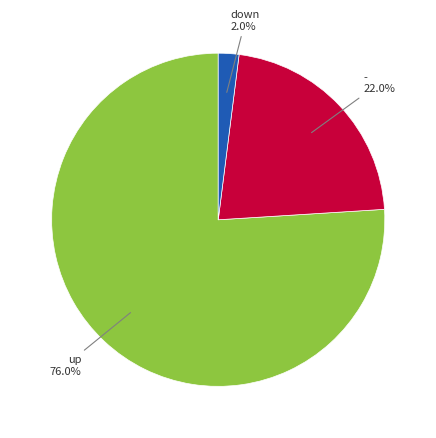

Does any single category account for the majority?

Yes